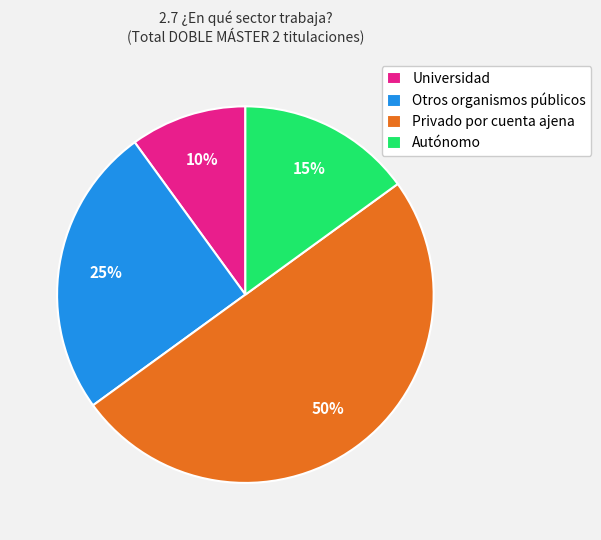

Do Autónomo and Privado por cuenta ajena together represent more than half of the pie?

Yes